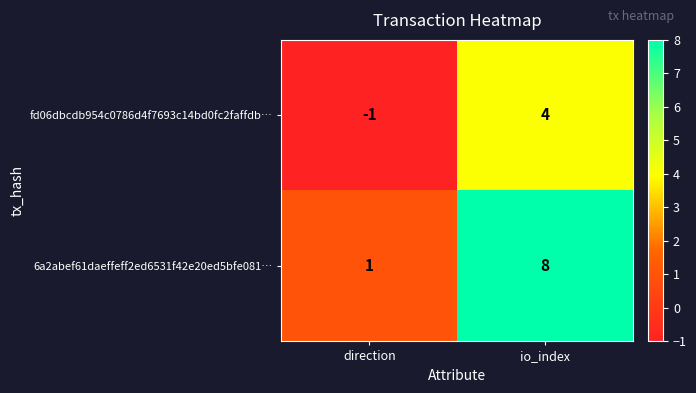

Which series changed the most between direction and io_index?

6a2abef61daeffeff2ed6531f42e20ed5bfe081…